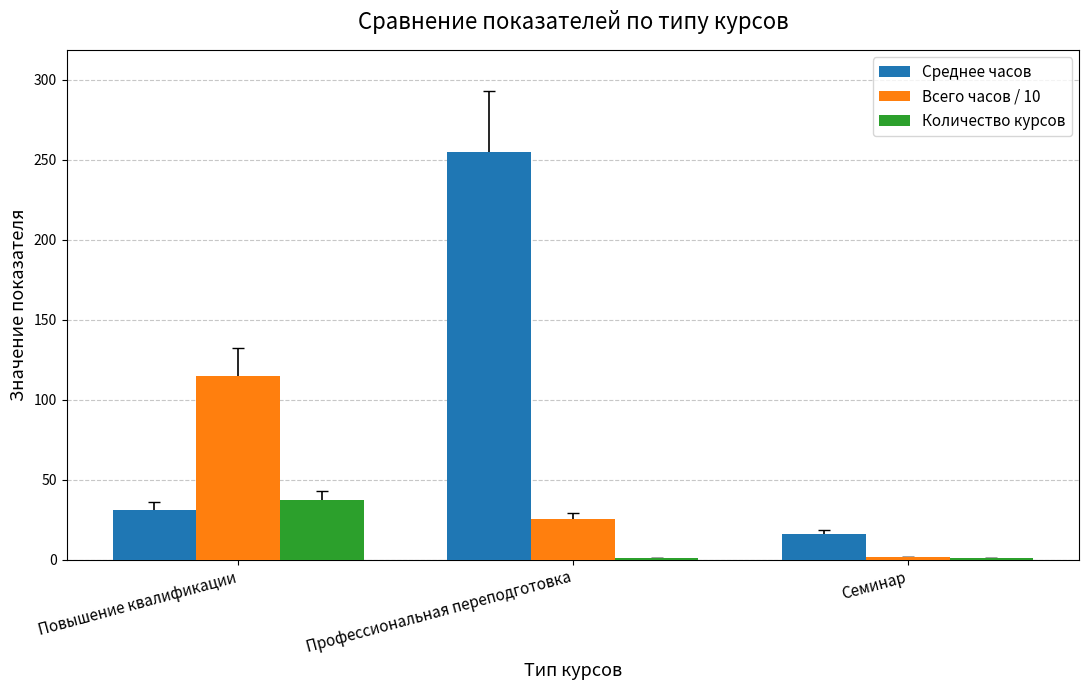

Reading left to right, list all the values displayed in this chart.

Среднее часов: Повышение квалификации=31.1	Профессиональная переподготовка=255.0	Семинар=16.0
Всего часов / 10: Повышение квалификации=115.0	Профессиональная переподготовка=25.5	Семинар=1.6
Количество курсов: Повышение квалификации=37.0	Профессиональная переподготовка=1.0	Семинар=1.0